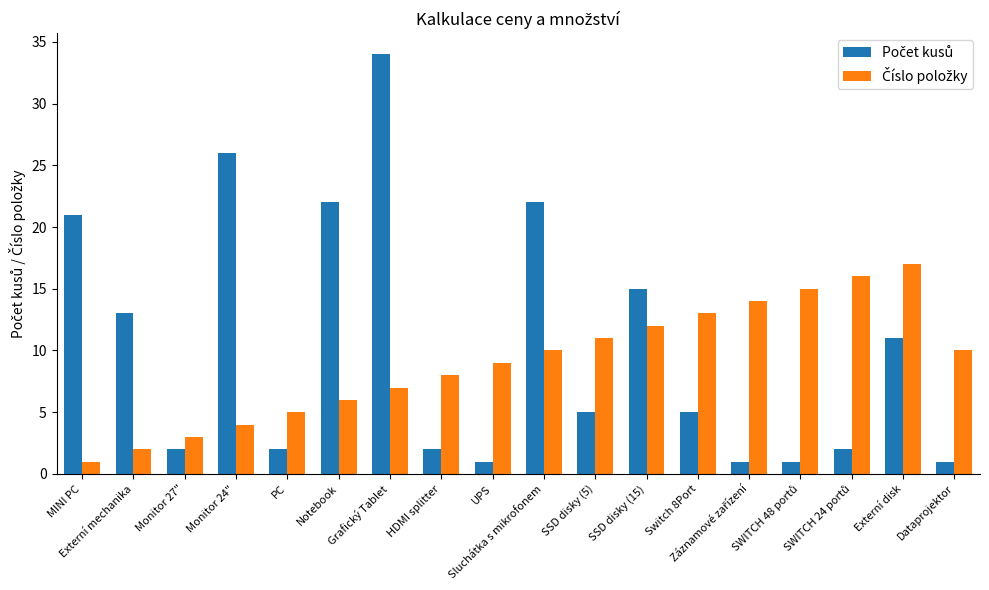

At how many categories does at least one series exceed 1?

18